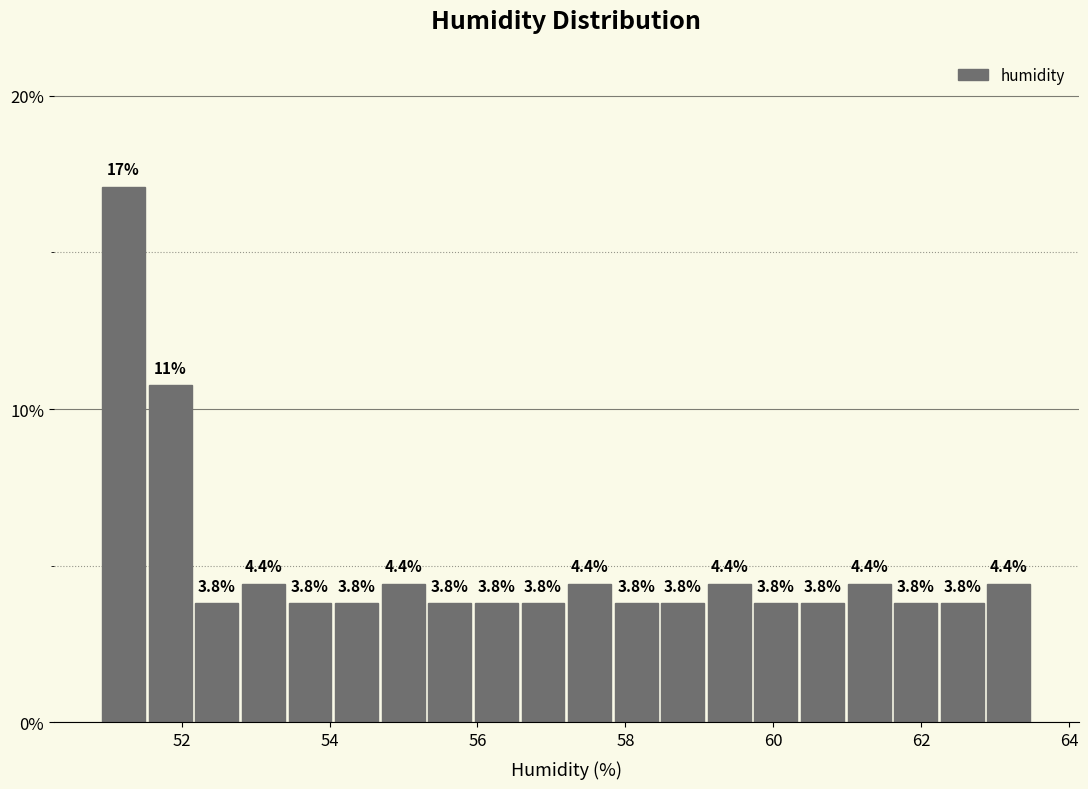

Around what value on the x-axis is the tallest bar? Give the approximate position of its centre, as read against the axis.

51.2